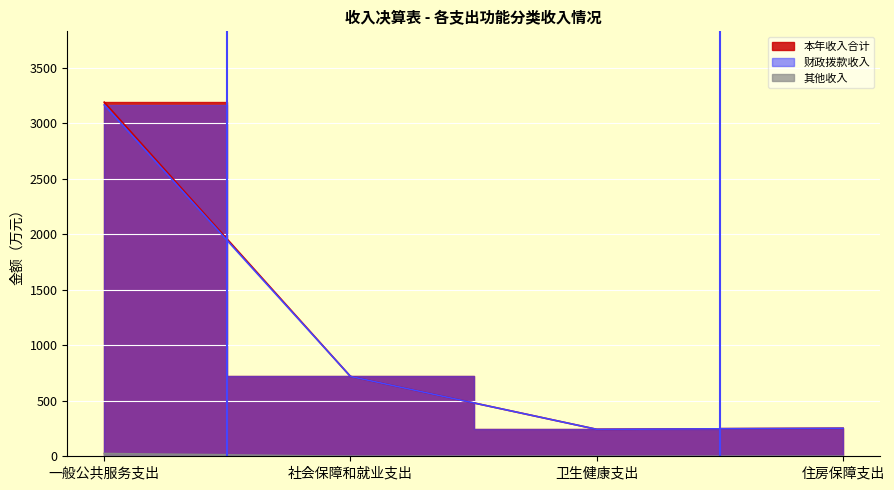

What are all the series names shown in the legend?

本年收入合计, 财政拨款收入, 其他收入